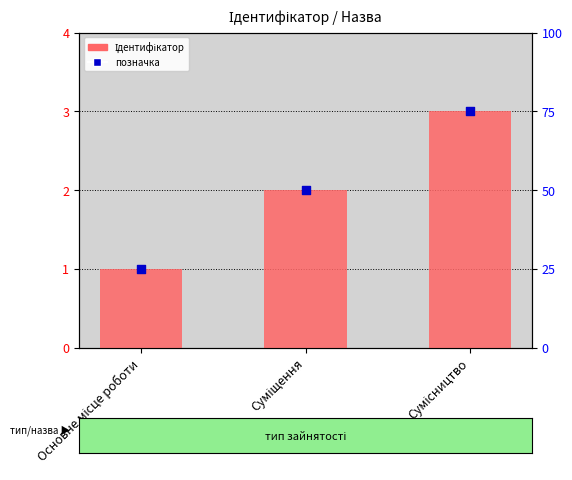

What is the total value across all series at Сумісництво?

6